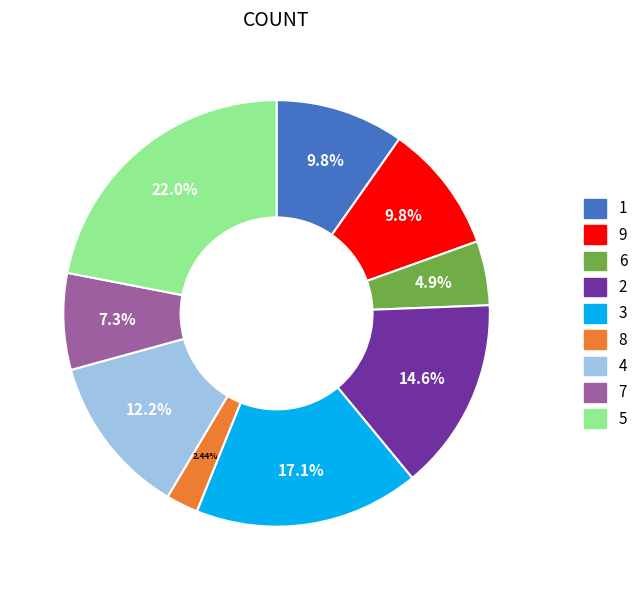

To the nearest percent, what is the combined percentage of 9 and 5?

32%